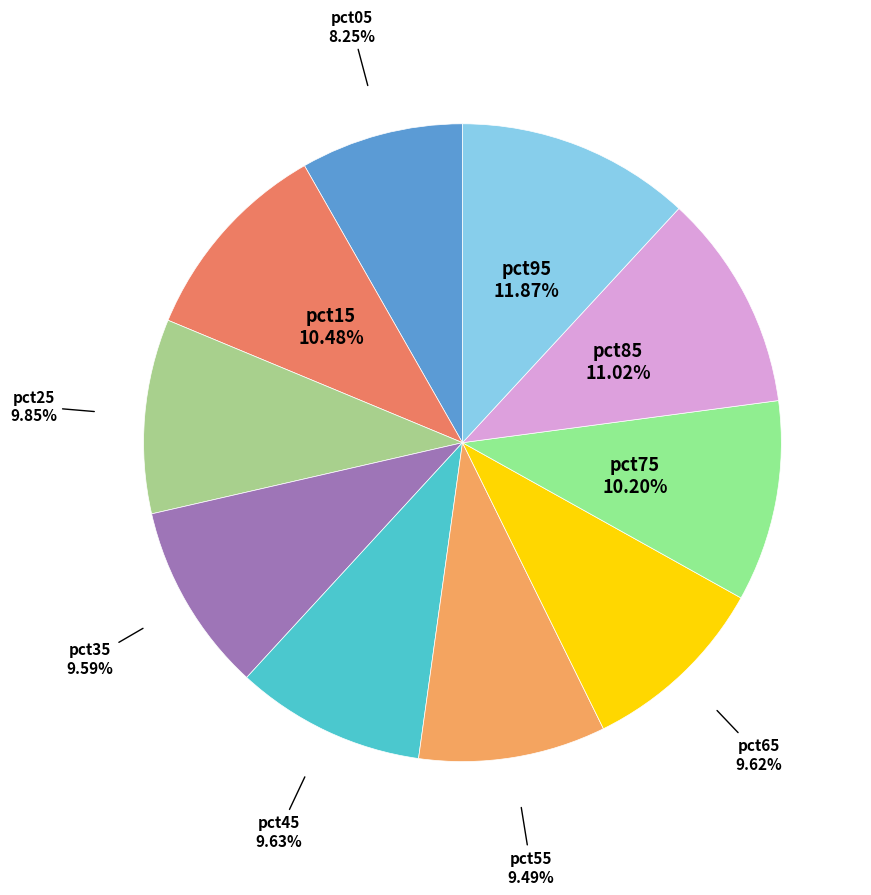

To the nearest percent, what is the difference between the largest and smallest slice percentages?

4%